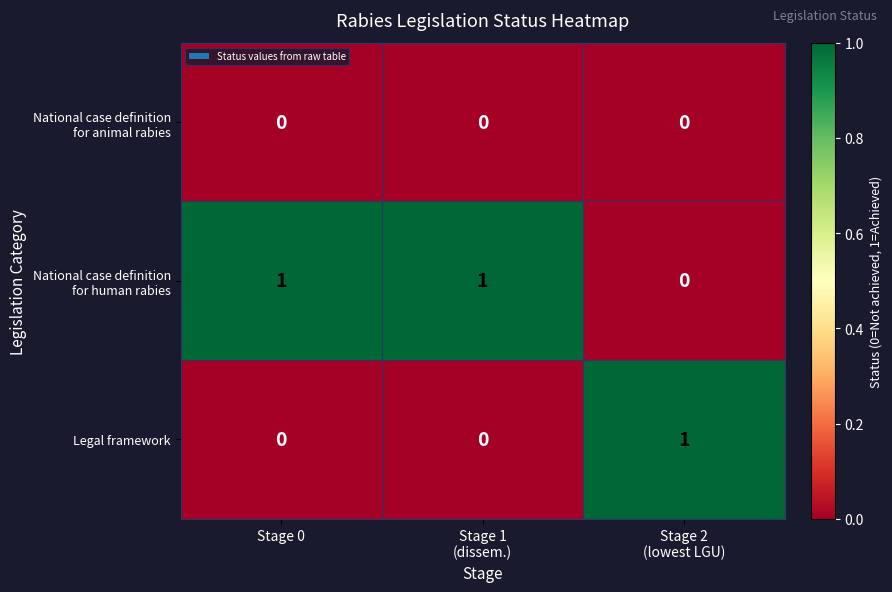

At how many categories does at least one series exceed 0?

3